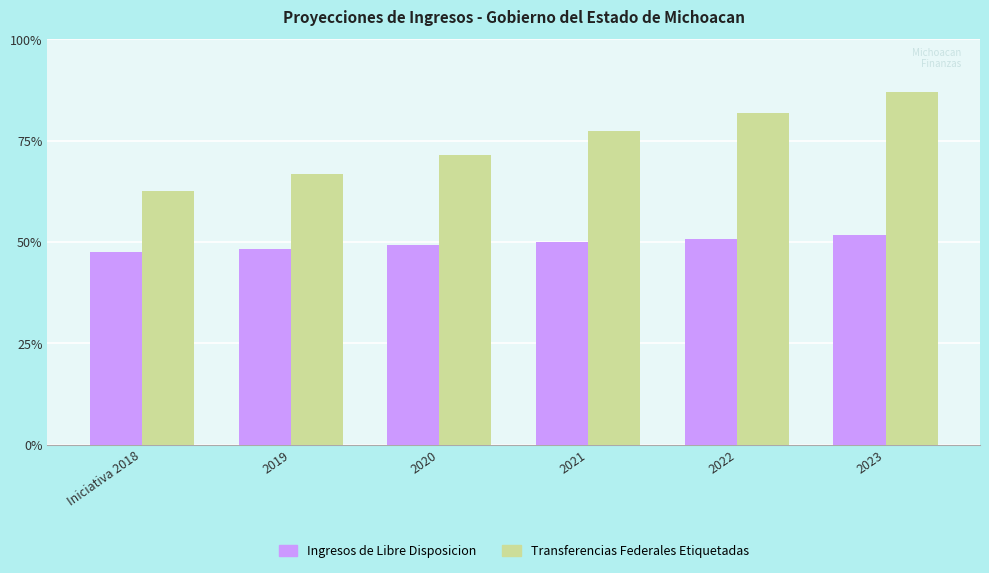

Which category has the lowest value across all series?

Iniciativa 2018